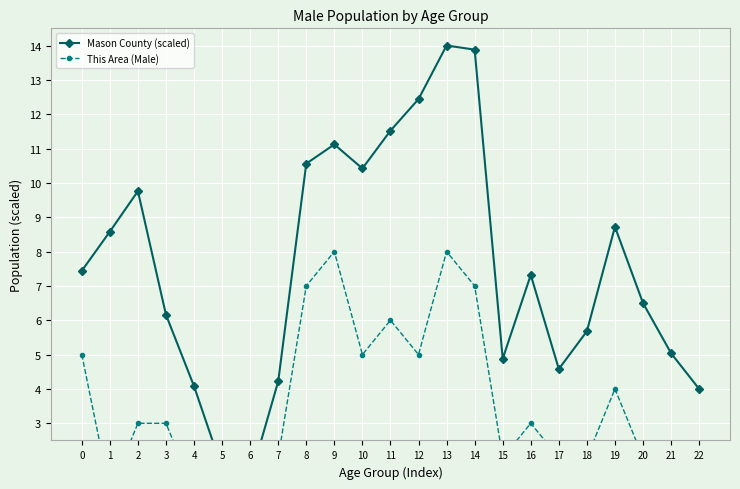

Which has a higher value, 17 or 2?

2